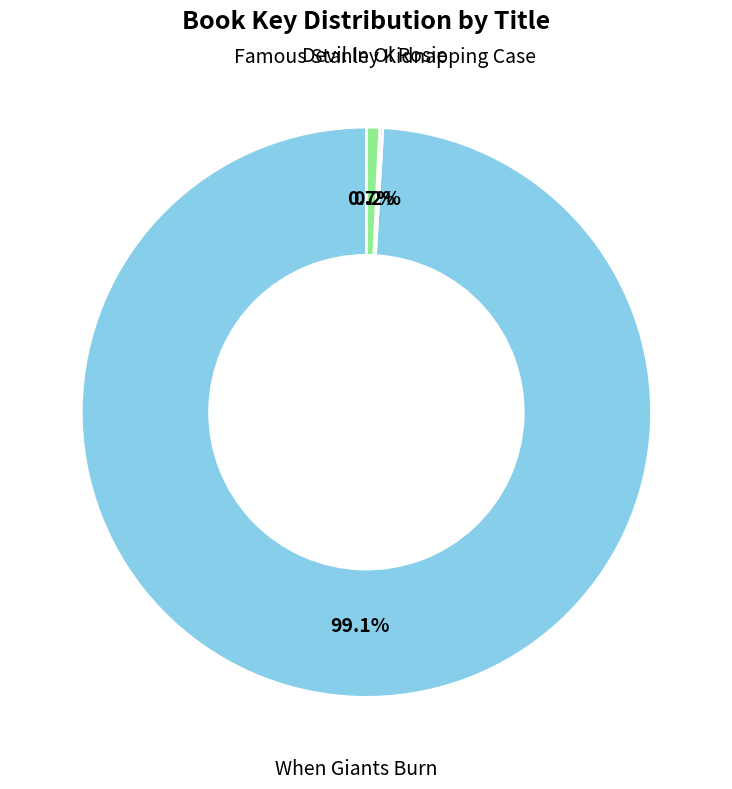

Is there a majority slice in this chart?

Yes